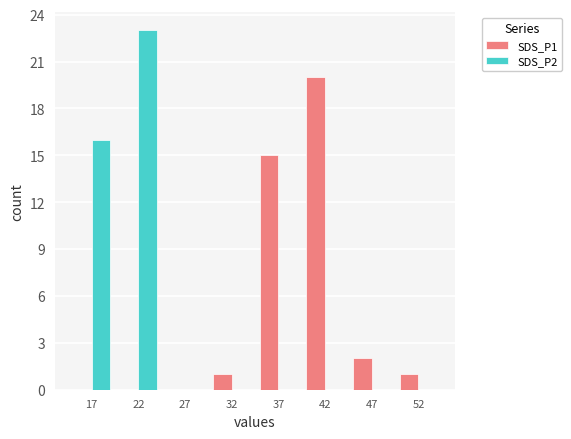

What are all the series names shown in the legend?

SDS_P1, SDS_P2